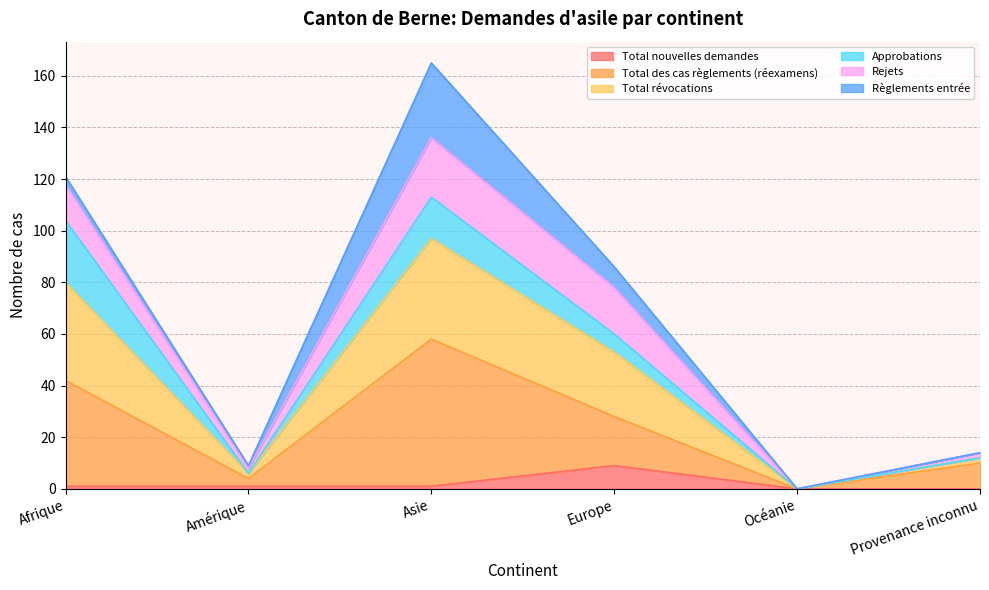

The Total nouvelles demandes series shows 1 at Amérique. True or false?

True